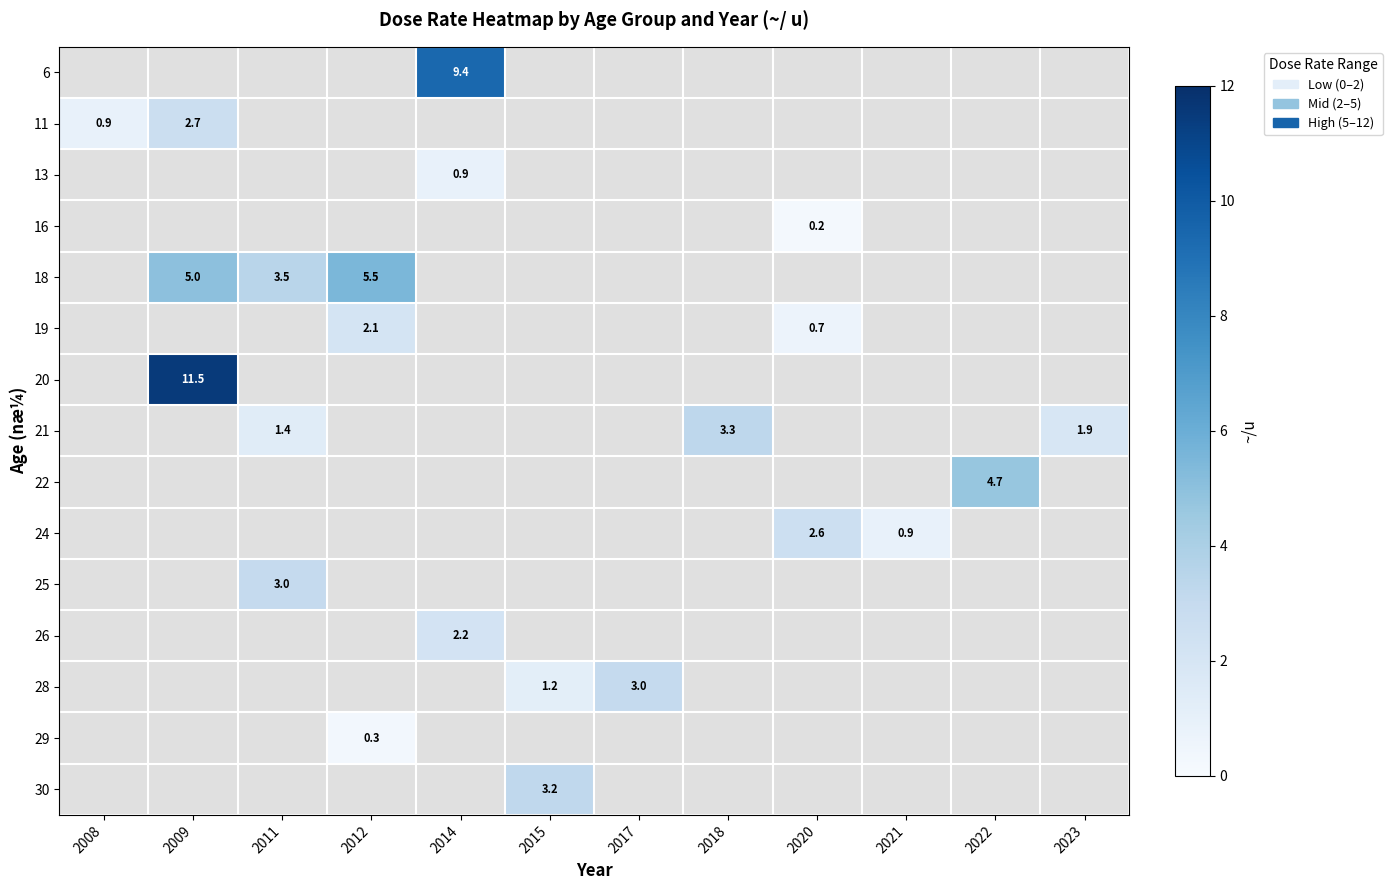

At how many categories does at least one series exceed 4?

4